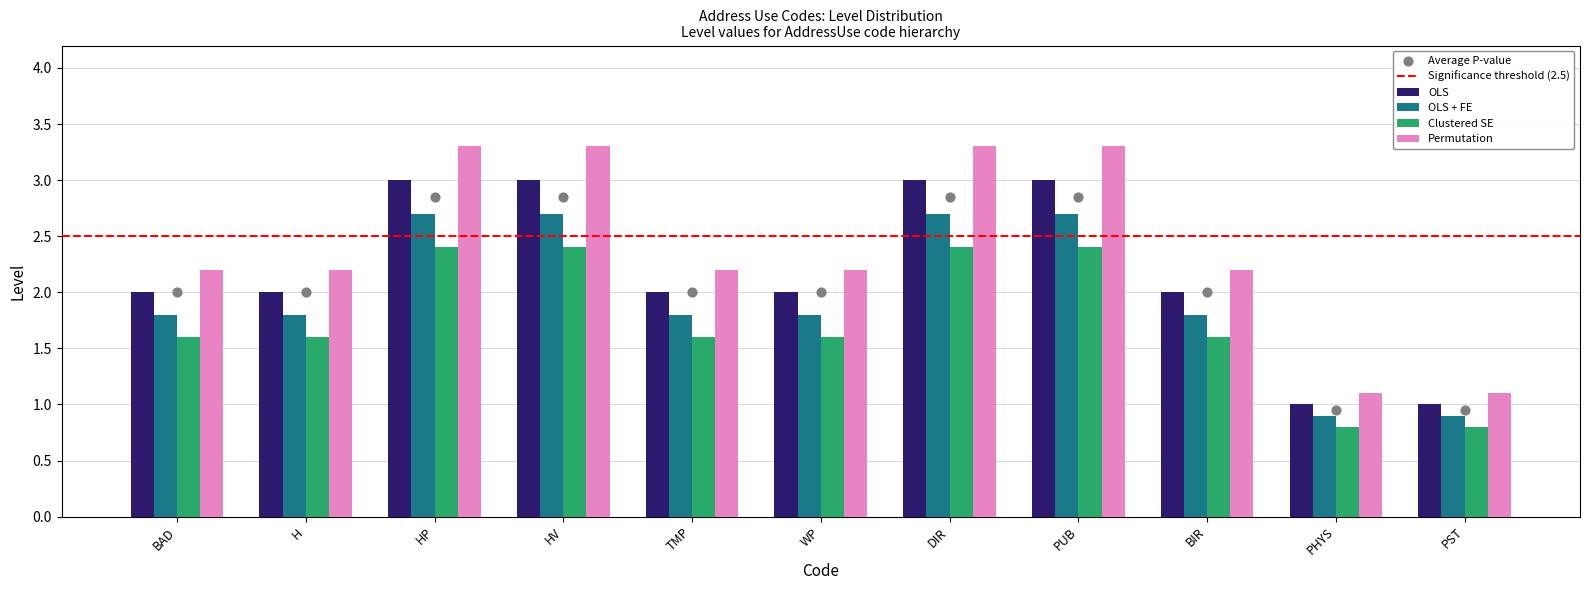

Which series has the widest spread of Y values?

Permutation